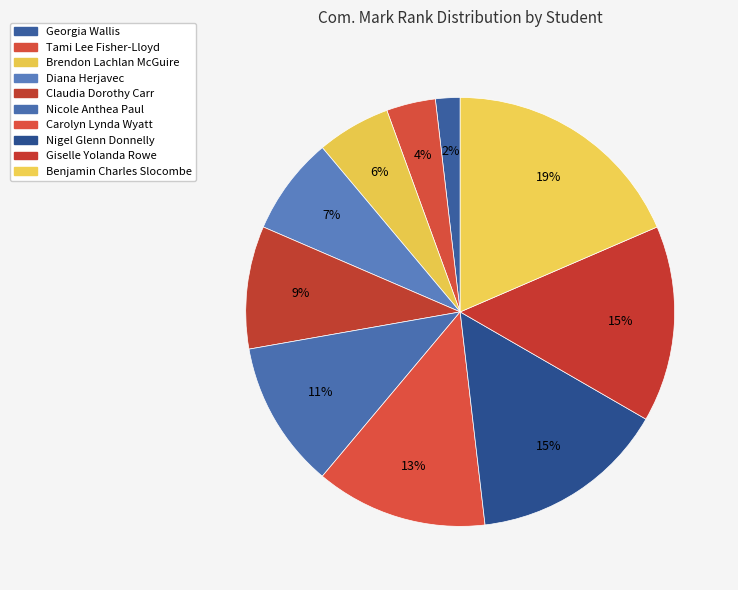

Approximately how many times larger is the value at Brendon Lachlan McGuire compared to Diana Herjavec?

0.8